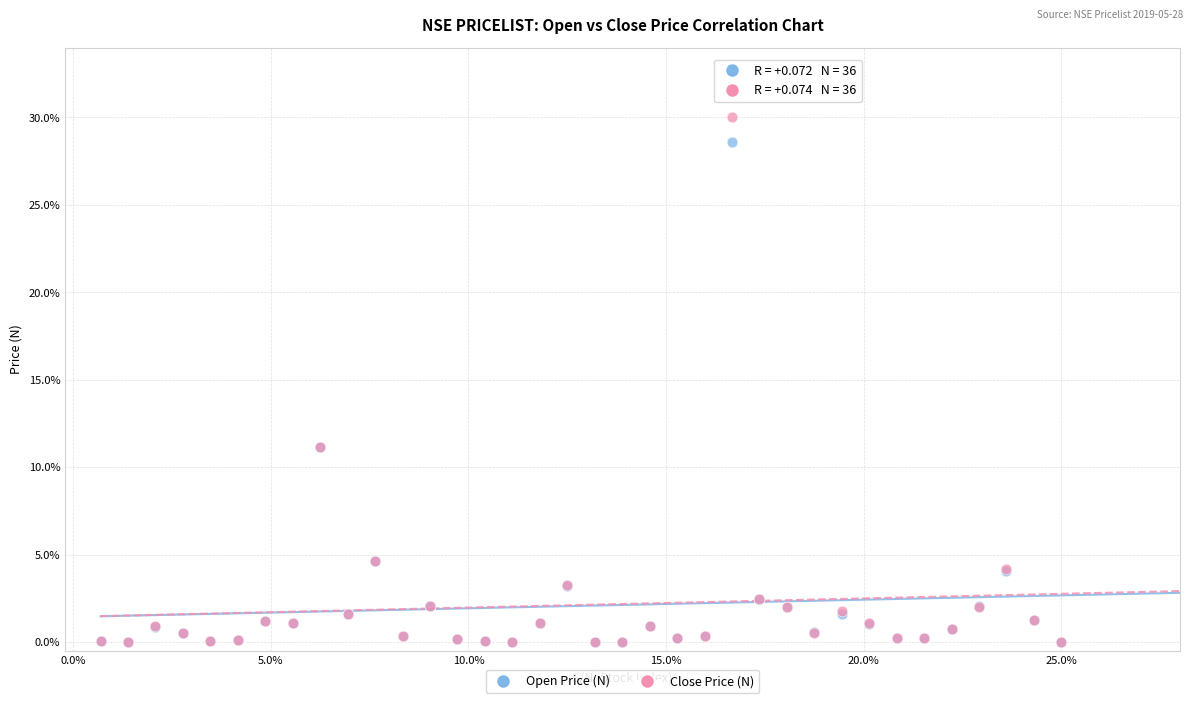

What are all the series names shown in the legend?

Open Price (N), Close Price (N)